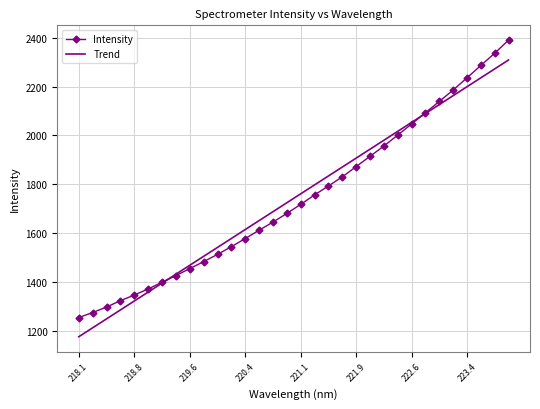

List the series in order of their peak value, lowest first.

Trend, Intensity